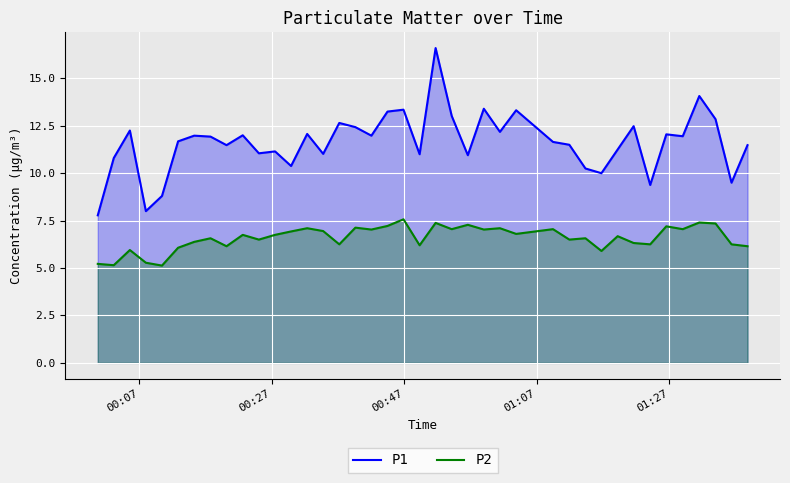

True or false: P2 and P1 cross at least once.

False